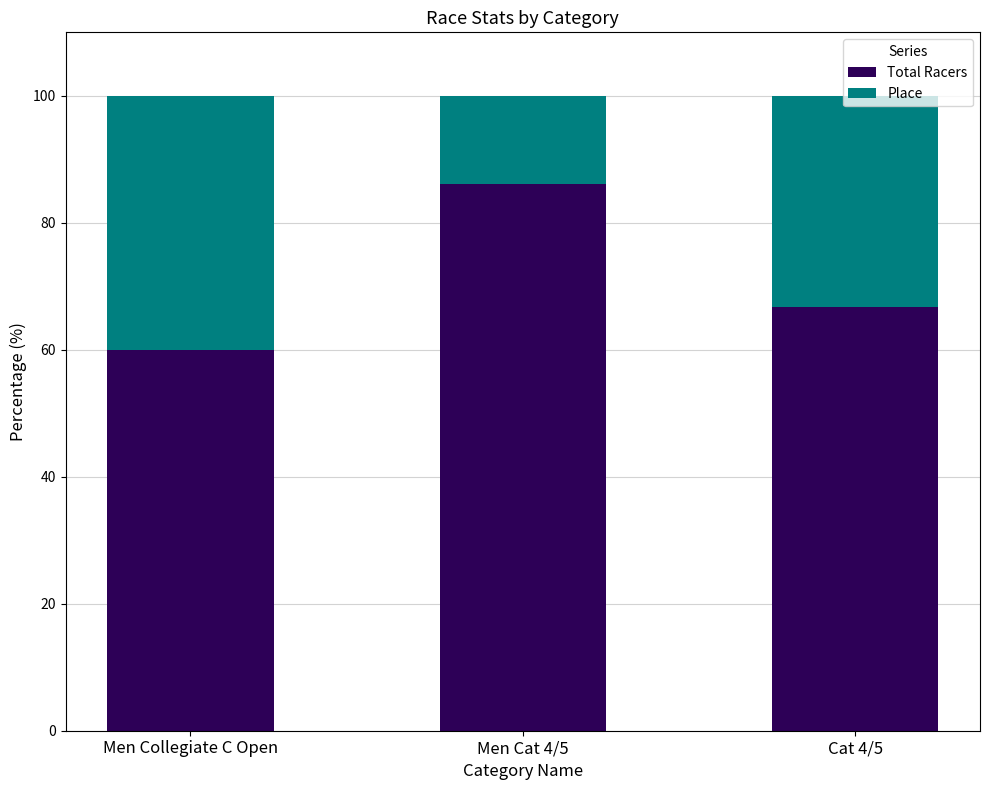

At which label does Total Racers reach its minimum?

Men Collegiate C Open